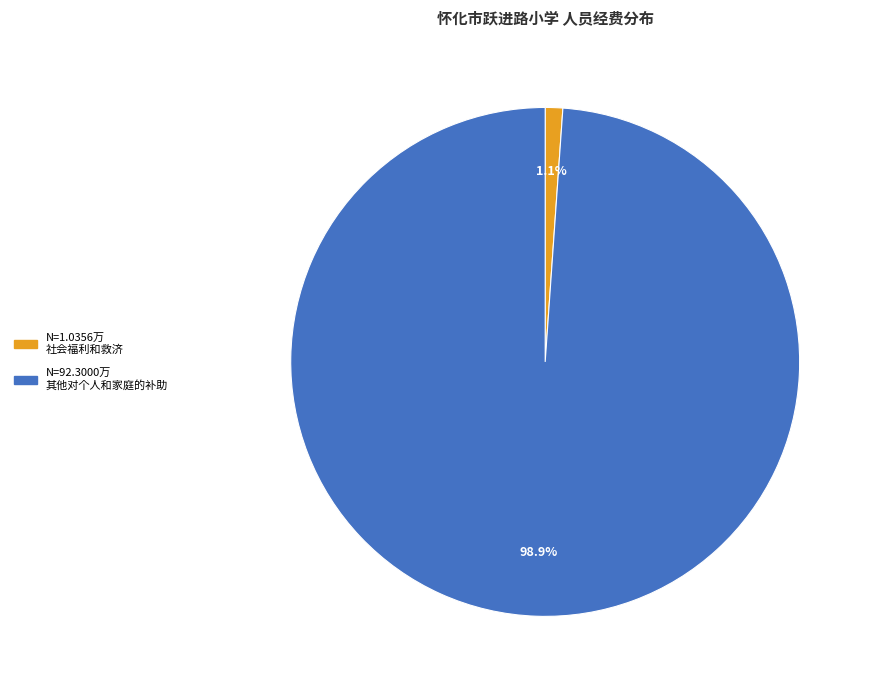

Does any single category account for the majority?

Yes